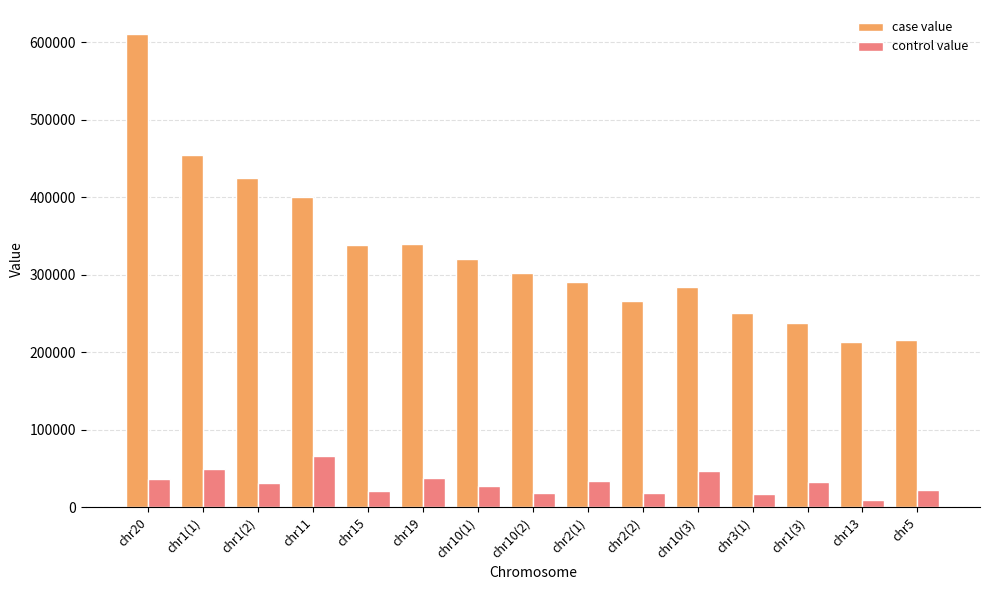

Rank the series by their average value, from highest to lowest.

case value, control value